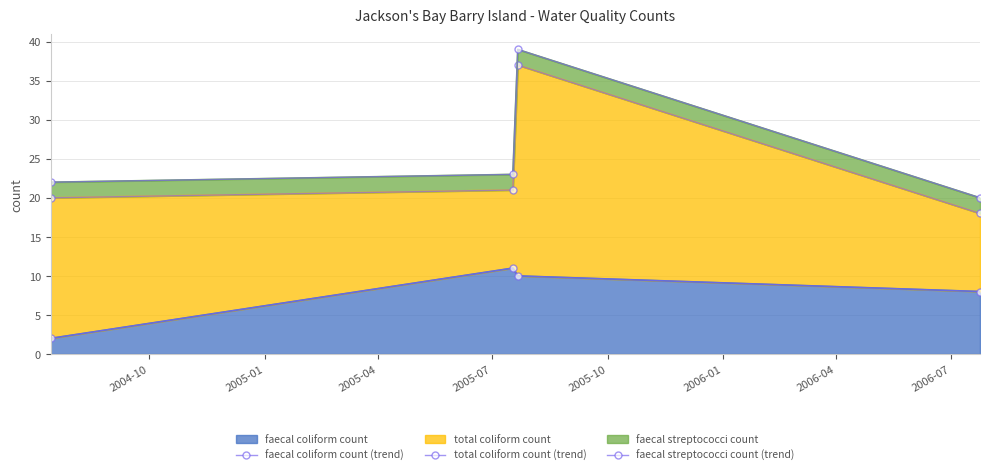

Is the value of total coliform count (trend) at 2005-07 greater than the value of faecal coliform count (trend) at 2005-07?

Yes